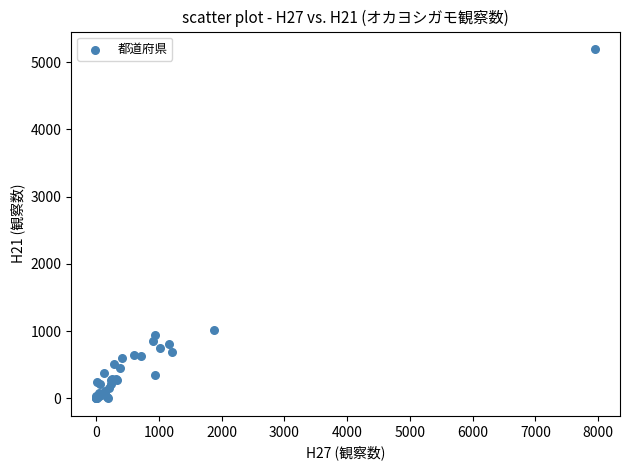

What Y value in the scatter plot is closest to 2598?

1023